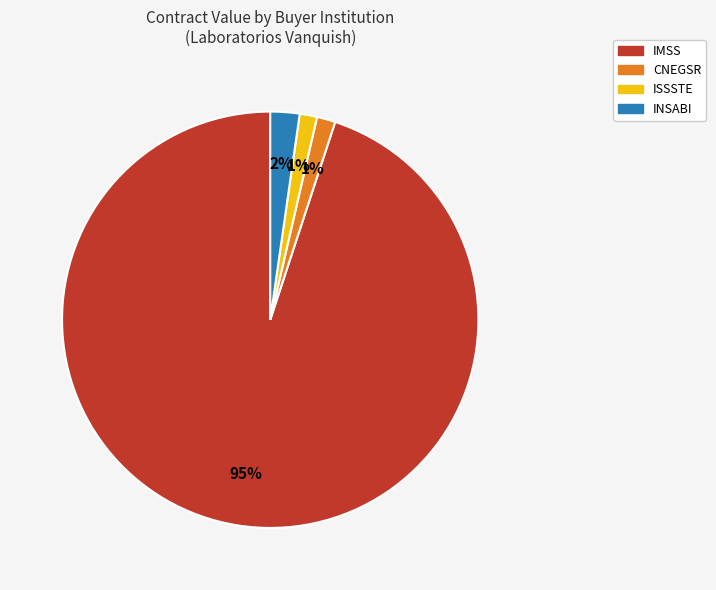

To the nearest percent, what is the average slice percentage?

25%